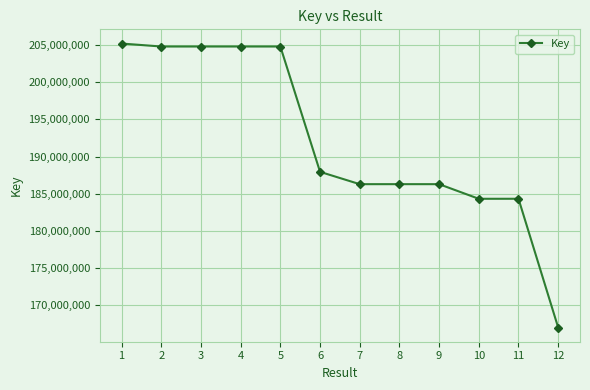

What is the value of the 5th point from the left?

204797761